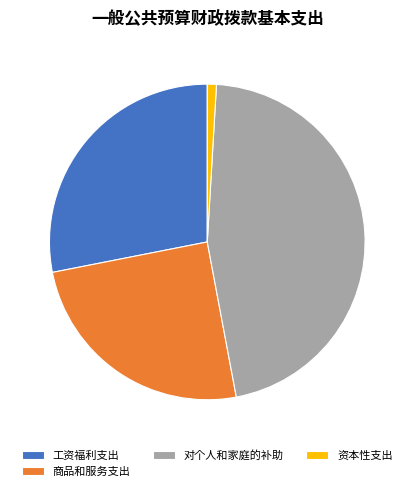

Which category has the biggest portion of the pie?

对个人和家庭的补助